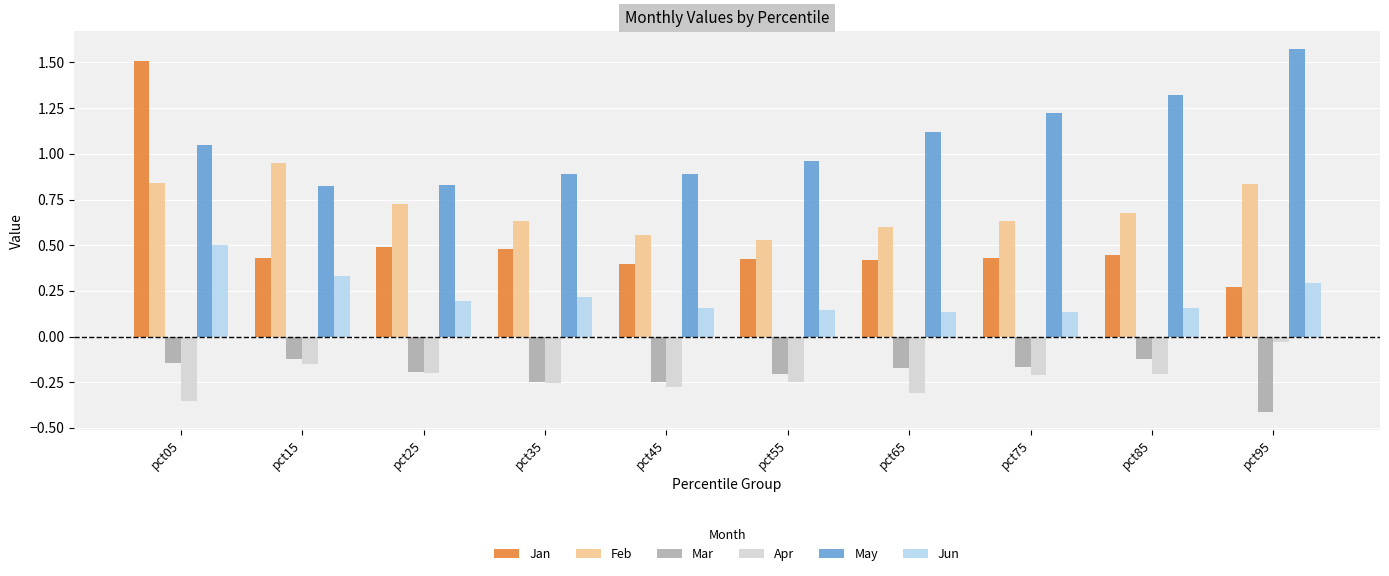

Is the value of Jan at pct05 greater than the value of Jun at pct75?

Yes